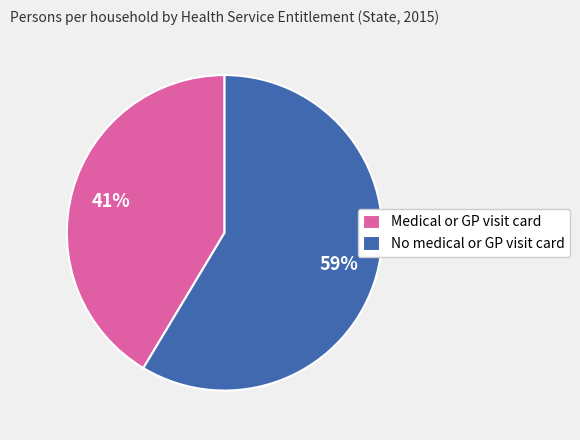

Rank the categories by value from lowest to highest.

Medical or GP visit card, No medical or GP visit card